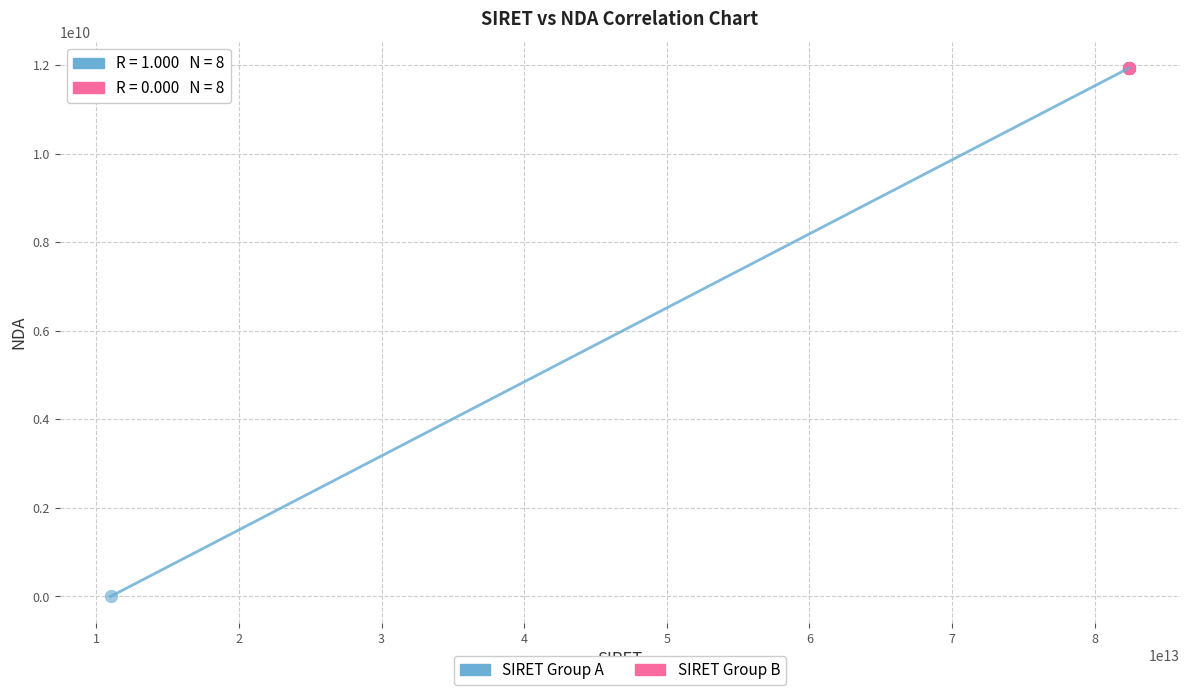

Which series reaches the minimum Y coordinate?

SIRET Group A